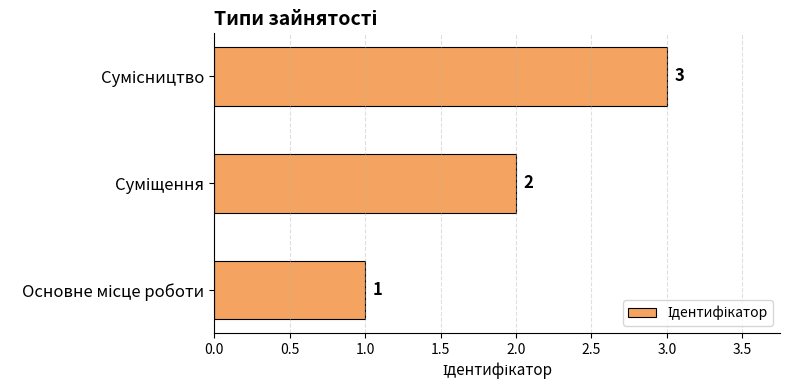

Count the values in the range 1 to 3.

3